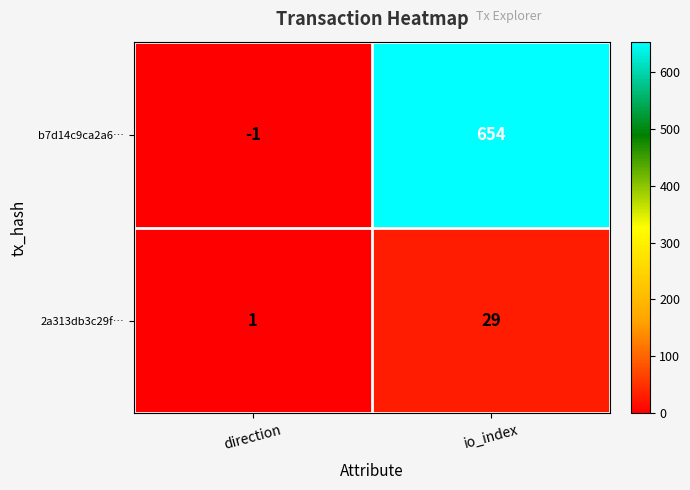

Which series has the largest total across all categories?

b7d14c9ca2a6…